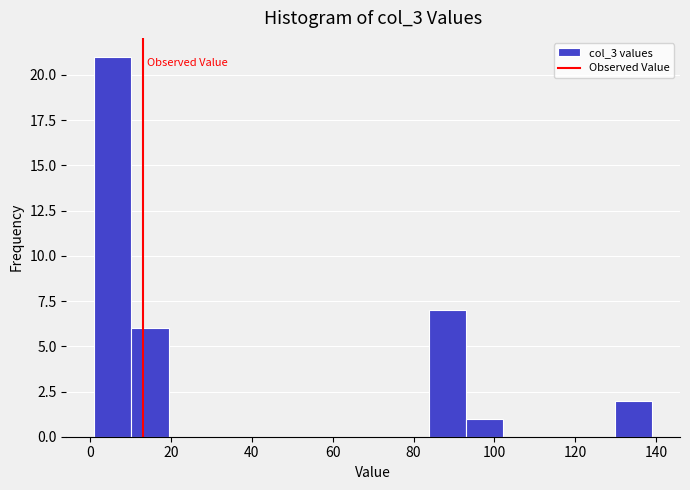

Over which range of the x-axis is the bar tallest?

1.0 to 10.2